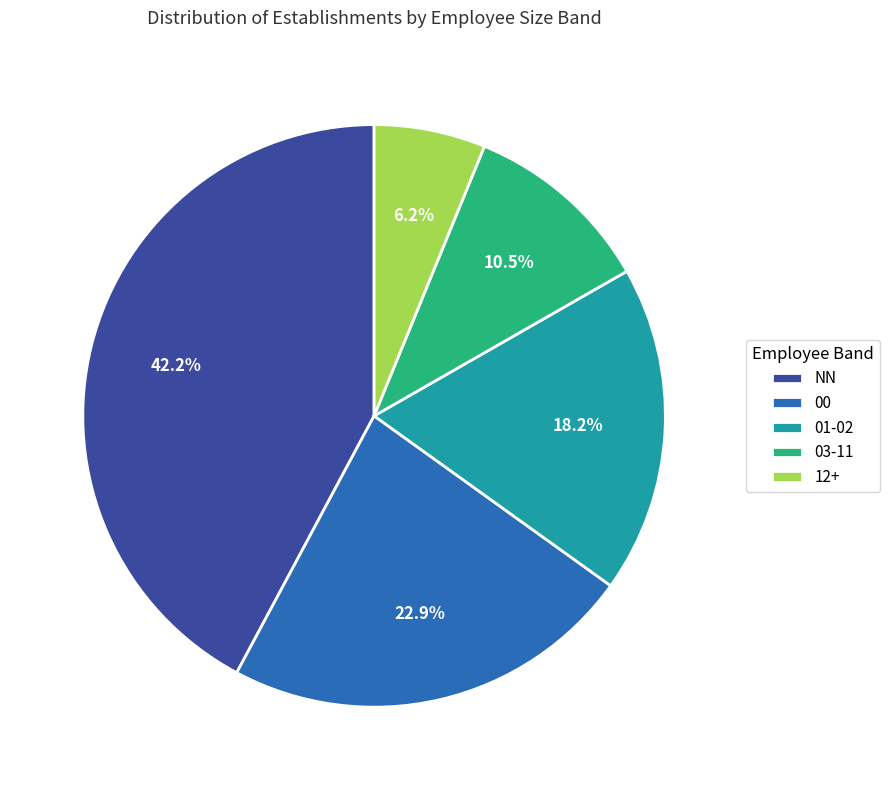

What percentage do 03-11 and 01-02 together represent?

28.7%